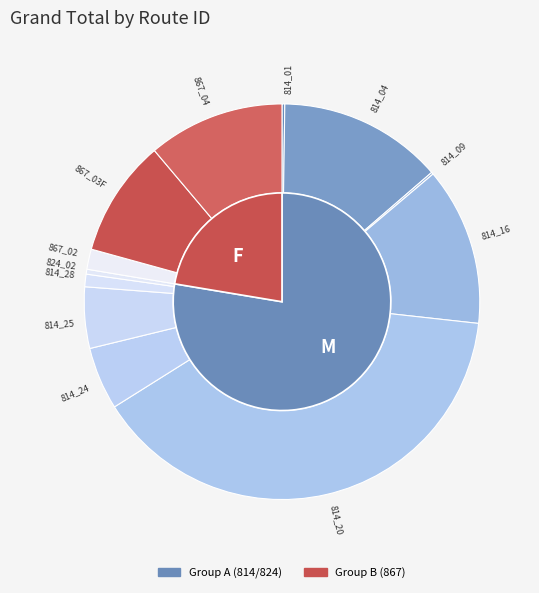

Does 814_28 account for over 50% of the chart?

No